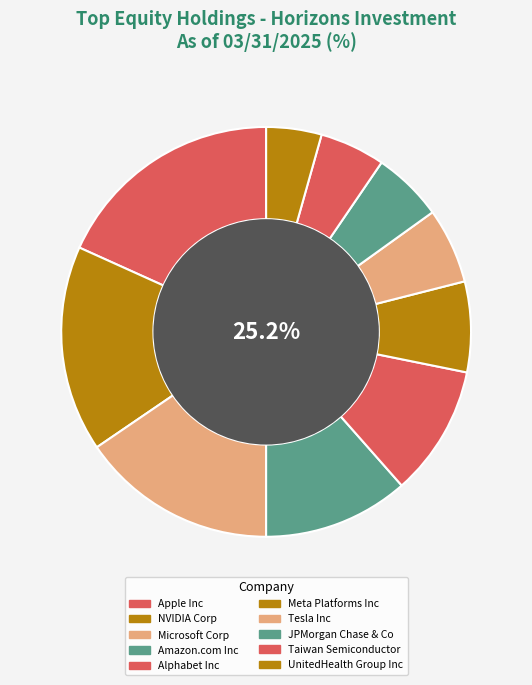

Which slice is the smallest?

UnitedHealth Group Inc